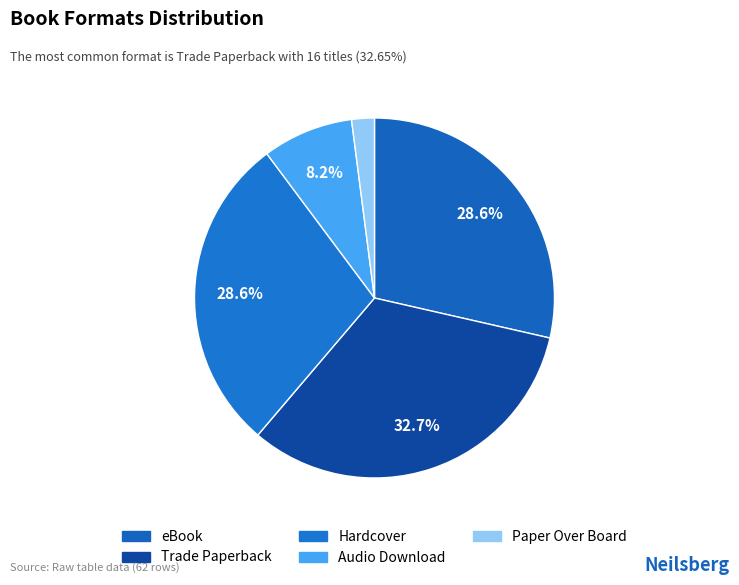

How many segments does this pie chart have?

5